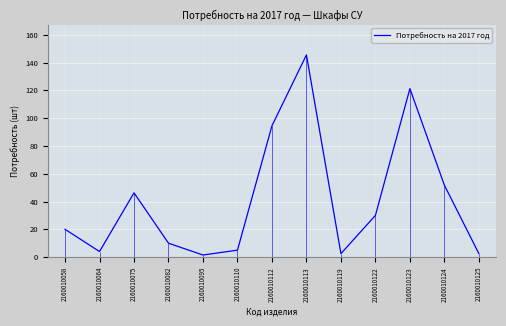

How many series are shown in this chart?

1